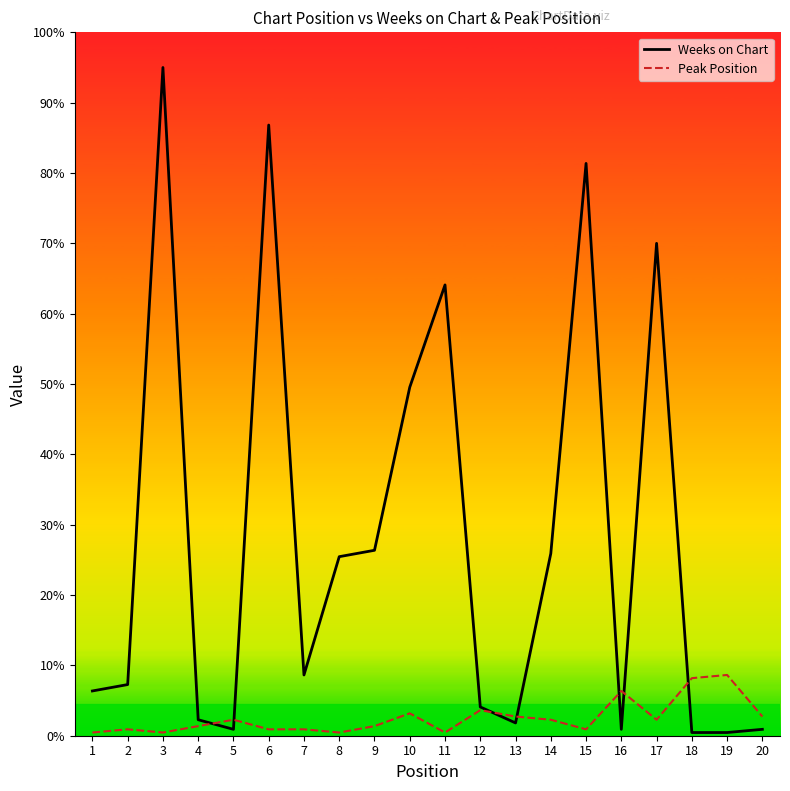

True or false: Weeks on Chart has more than 0 points higher than both neighbors.

True